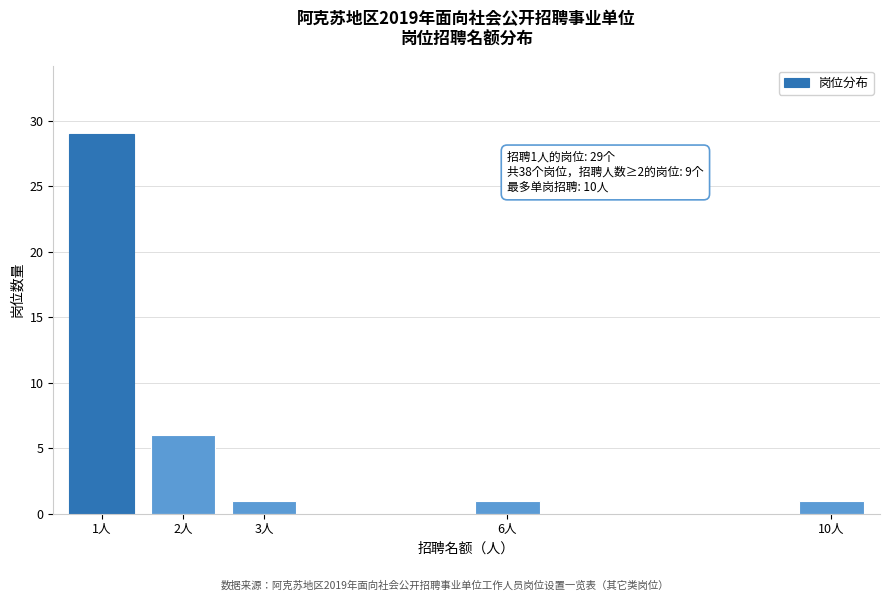

Reading left to right, what are all the values shown in this chart?

1人=29	2人=6	3人=1	6人=1	10人=1